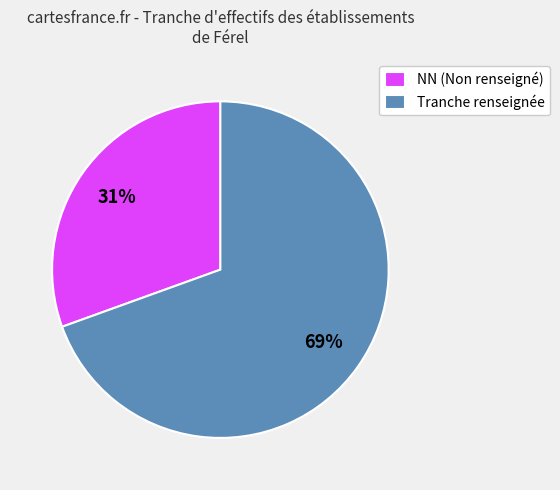

To the nearest percent, what is the combined percentage of NN (Non renseigné) and Tranche renseignée?

100%